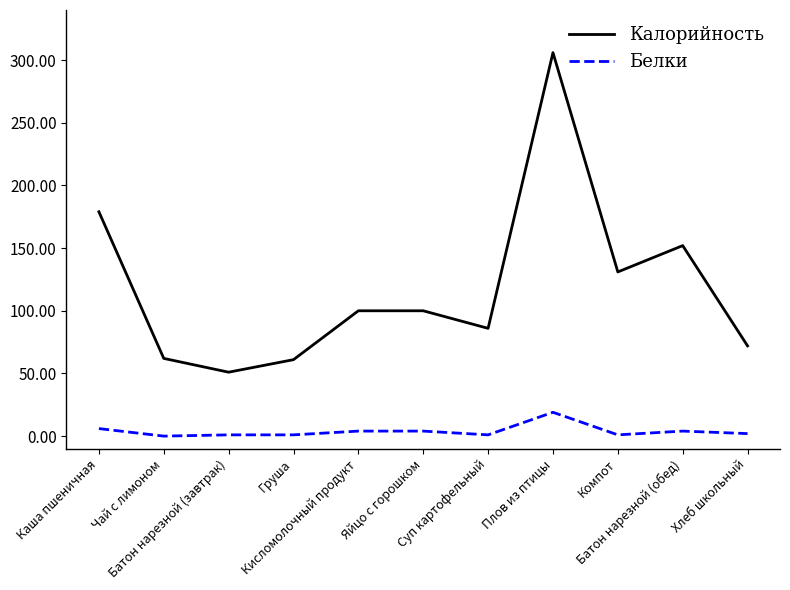

Which series has the widest spread of values?

Калорийность